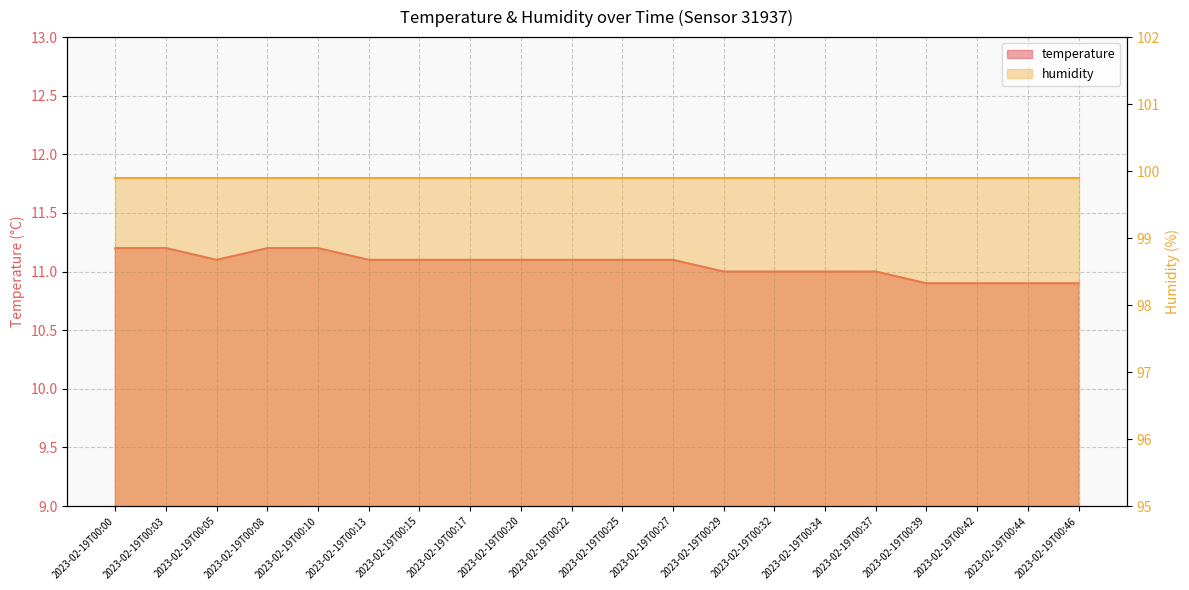

What is the difference between the values at 2023-02-19T00:27 and 2023-02-19T00:10?

0.1